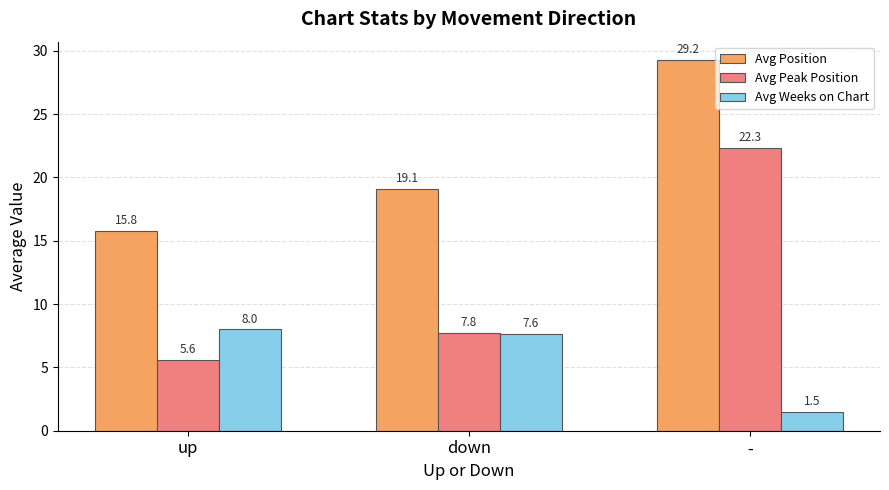

Are the bars grouped side by side (vs. stacked)?

Yes